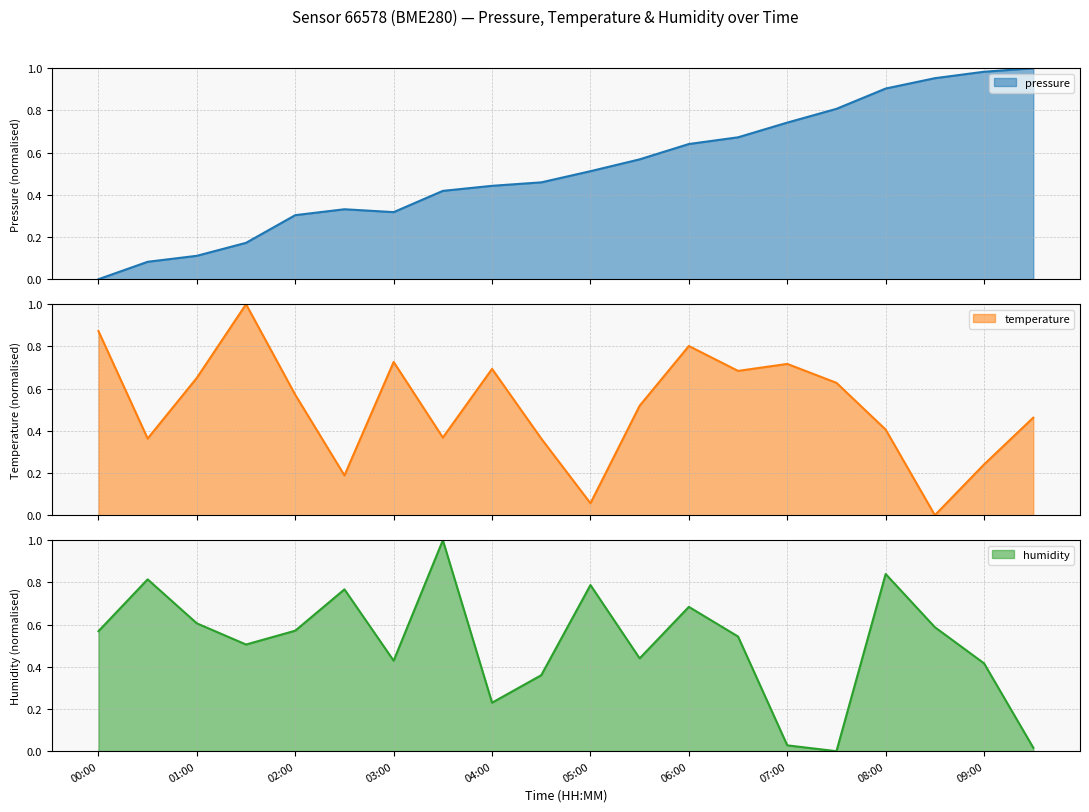

Rank the series at 06:30 from lowest to highest value.

humidity, pressure, temperature